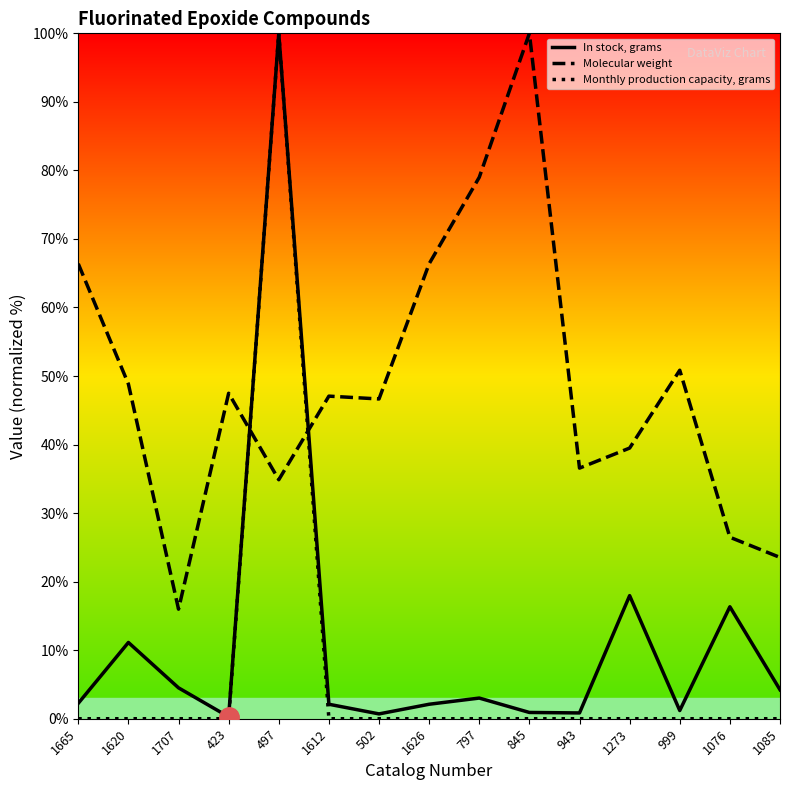

What are all the series names shown in the legend?

In stock, grams, Molecular weight, Monthly production capacity, grams